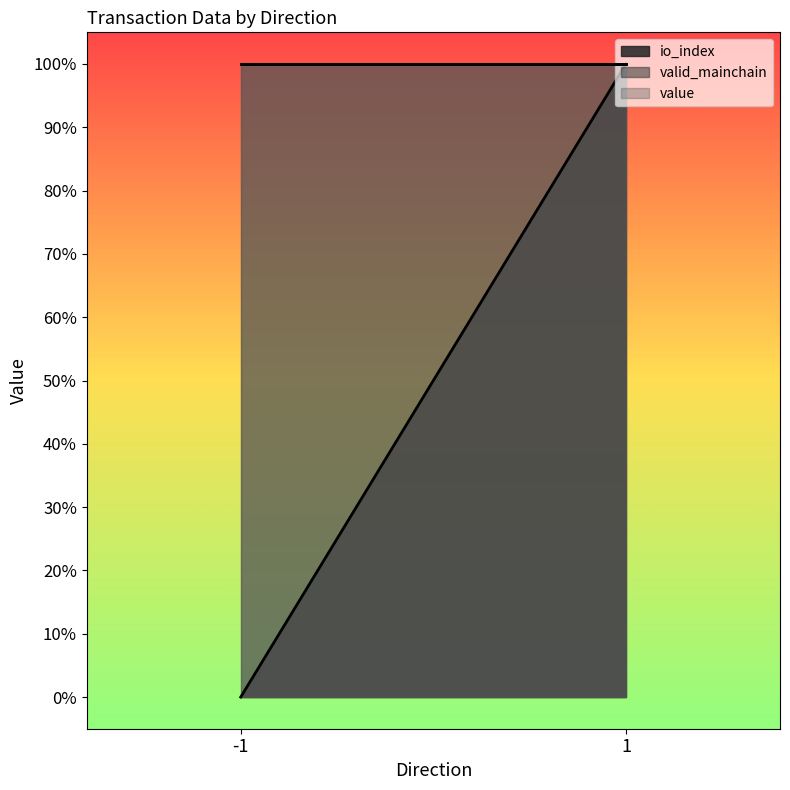

At which category is the sum across all series the highest?

1